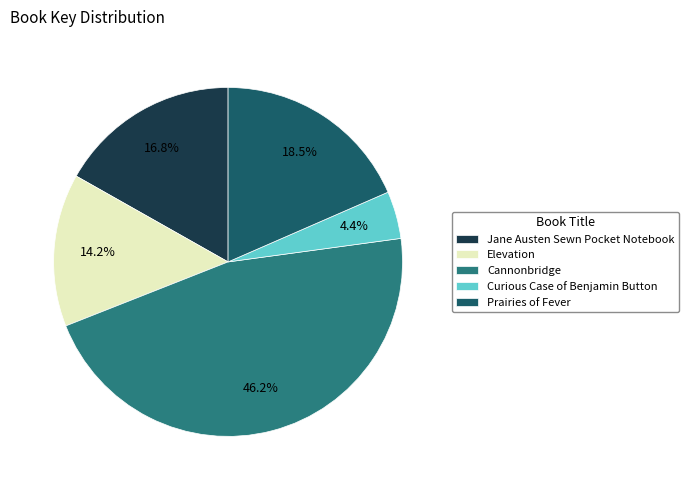

To the nearest percent, what is the difference between the largest and smallest slice percentages?

42%